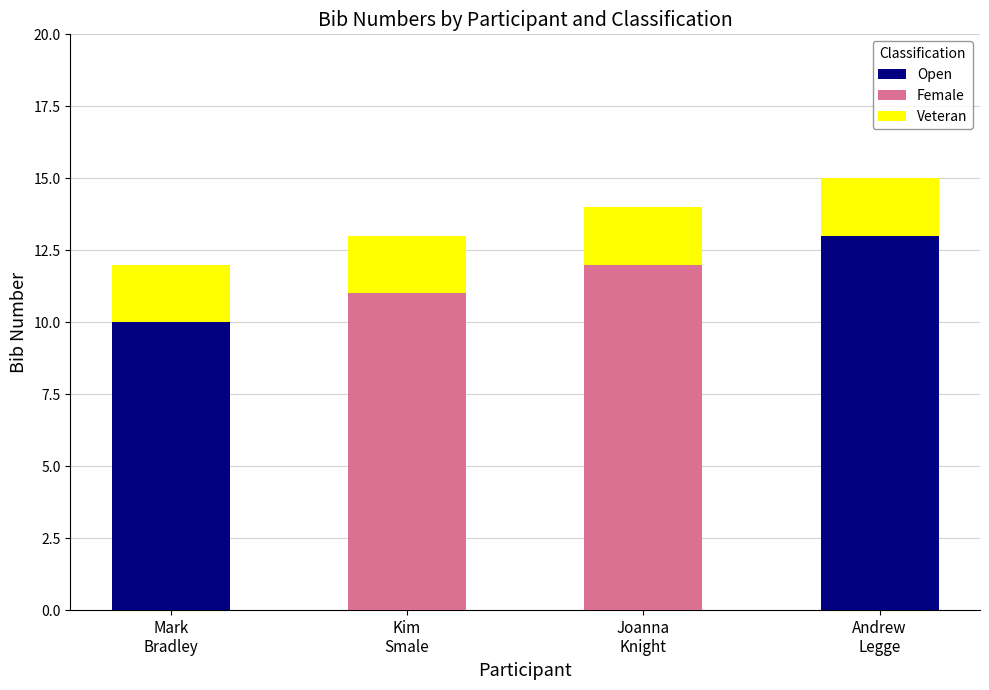

What is the label of the 2nd bar from the right?

Joanna
Knight